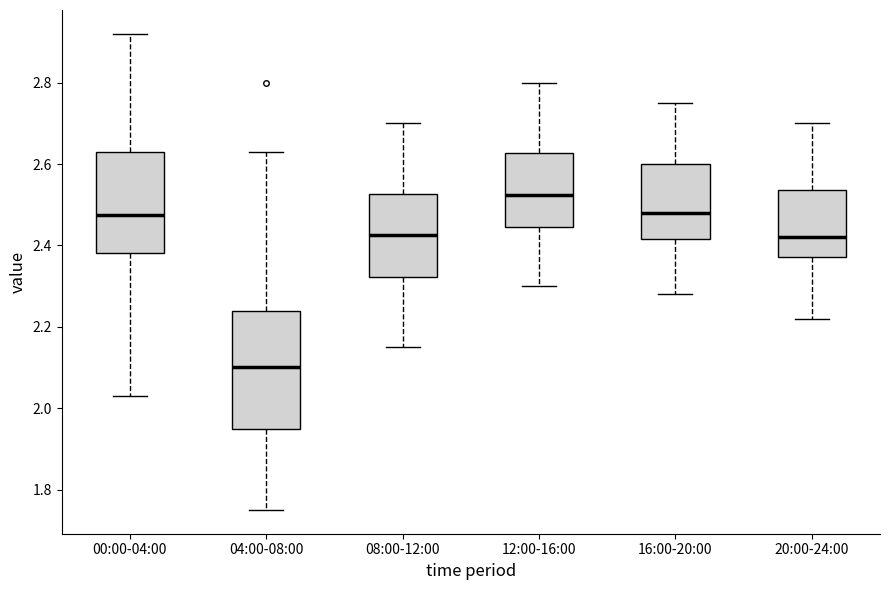

Comparing the boxes themselves (not the whiskers), which one is the tallest?

04:00-08:00